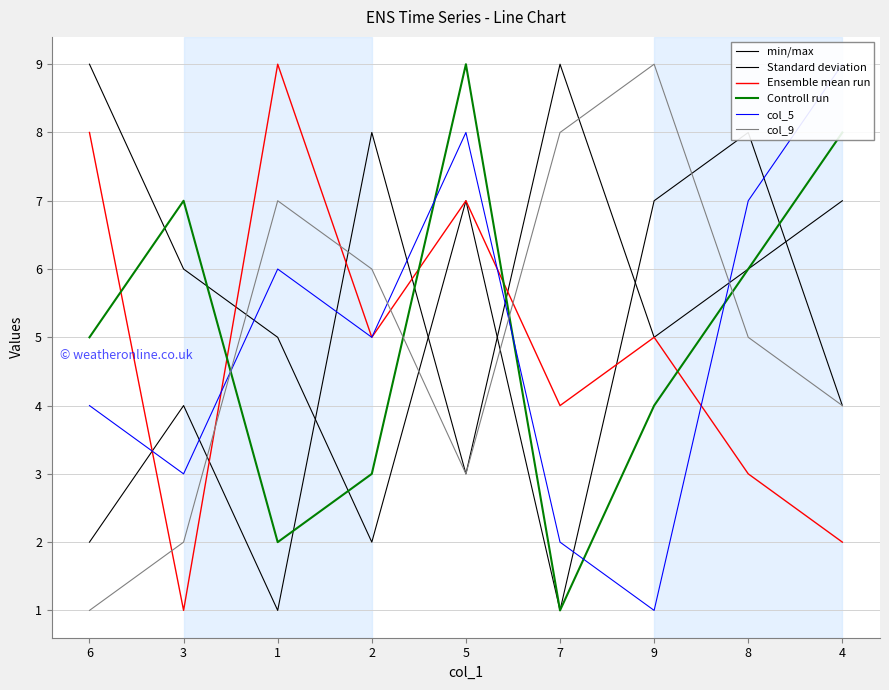

What are all the series names shown in the legend?

min/max, Standard deviation, Ensemble mean run, Controll run, col_5, col_9